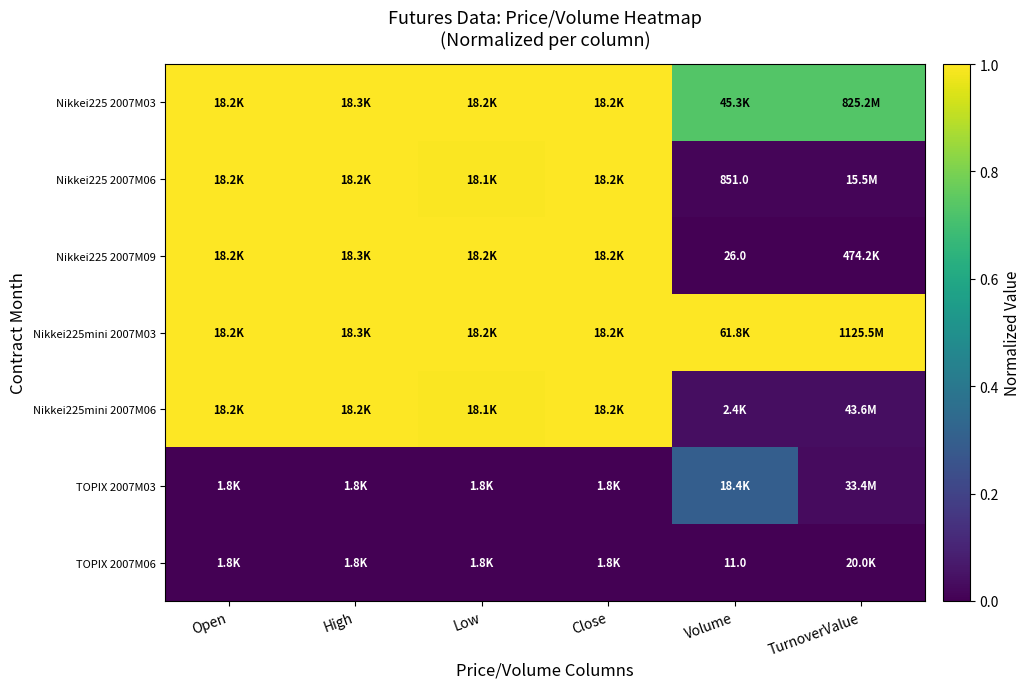

What is the maximum value shown in the chart?

1.0